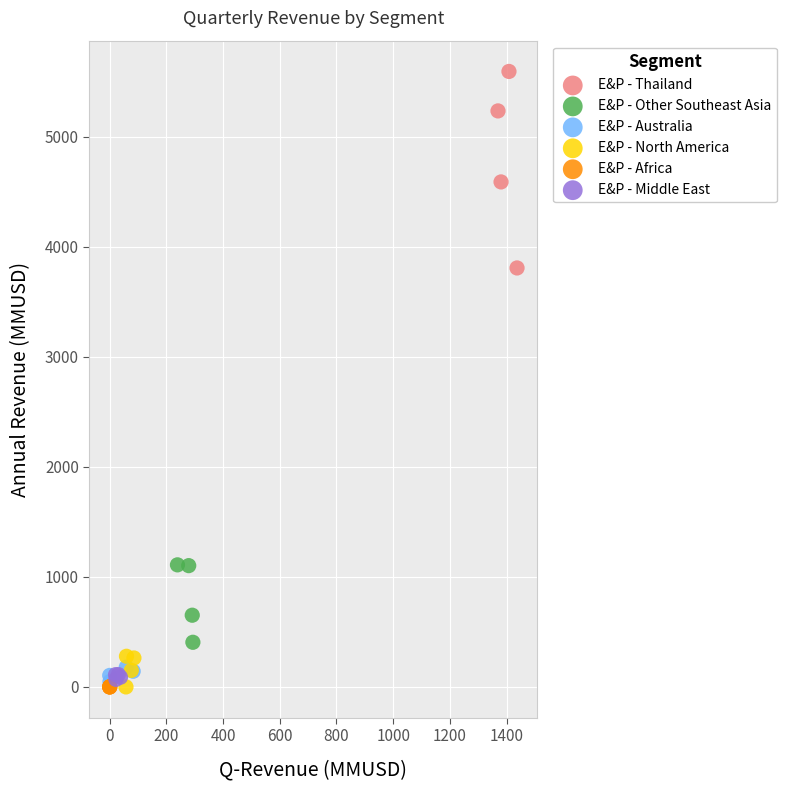

Which series contains the highest Y value?

E&P - Thailand